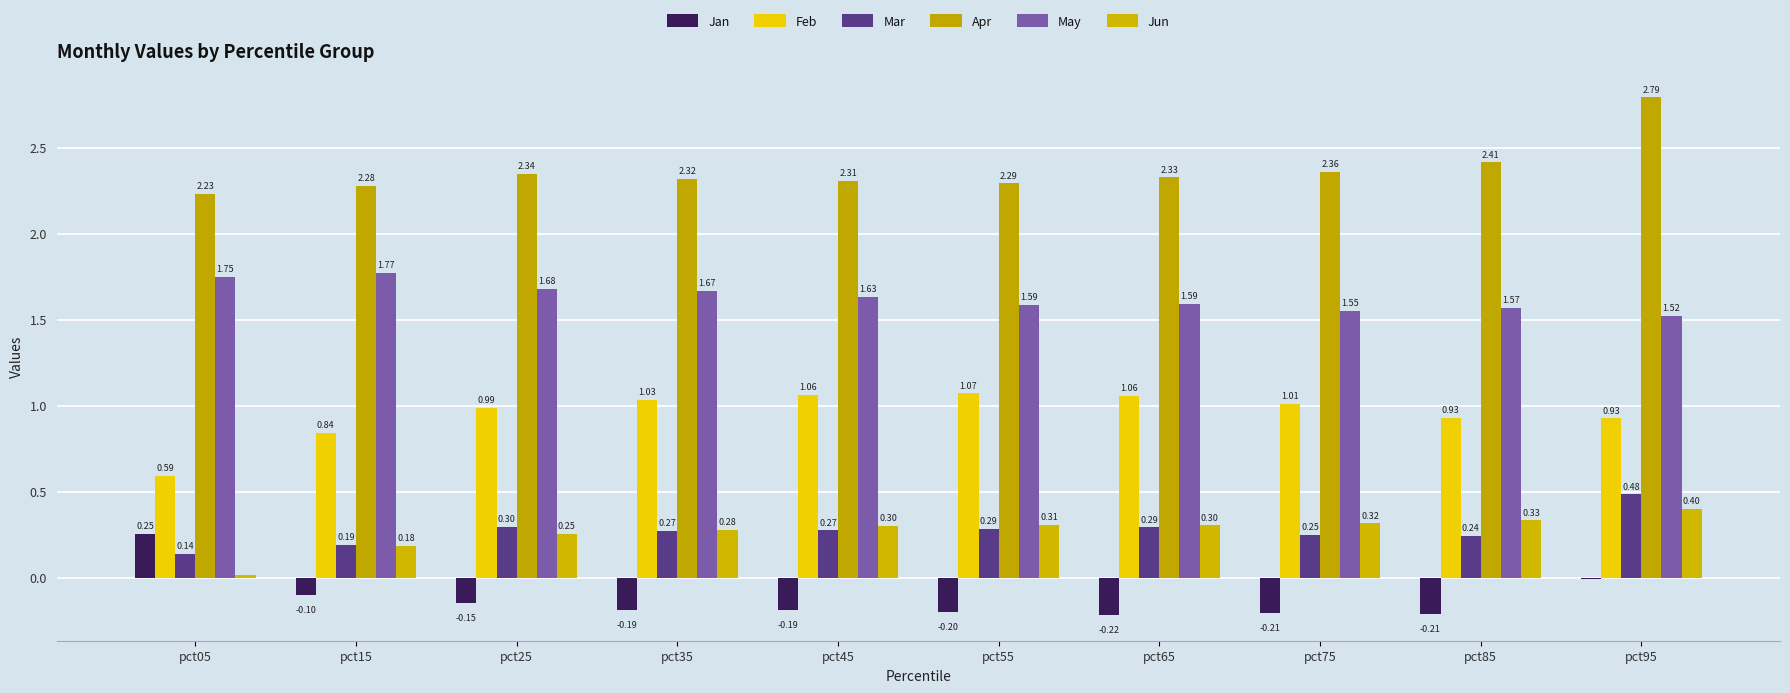

The value of Apr at pct75 is 2.4. True or false?

True